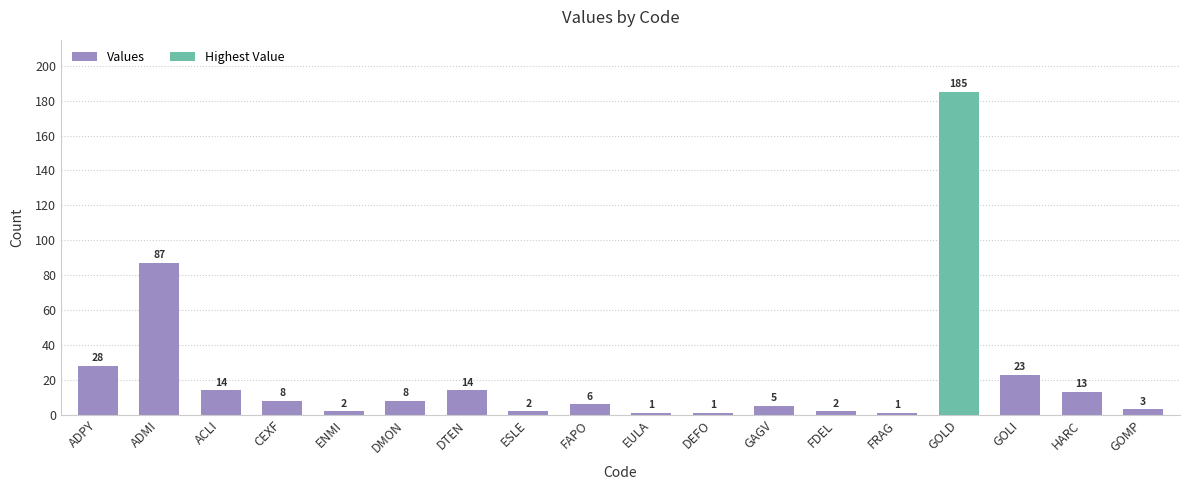

What is the sum of all values?

403